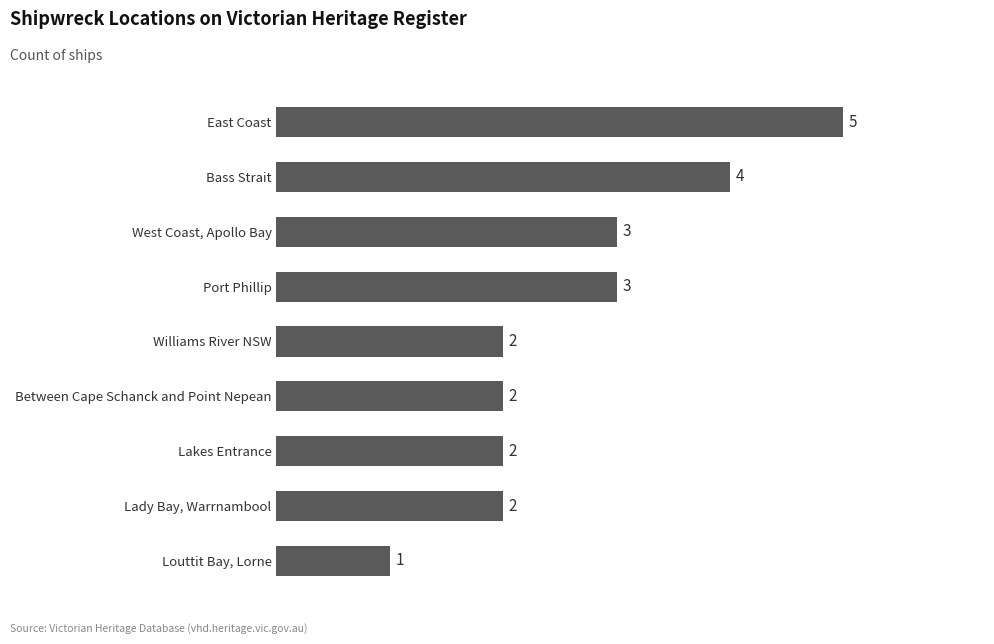

How many values are below 2?

1